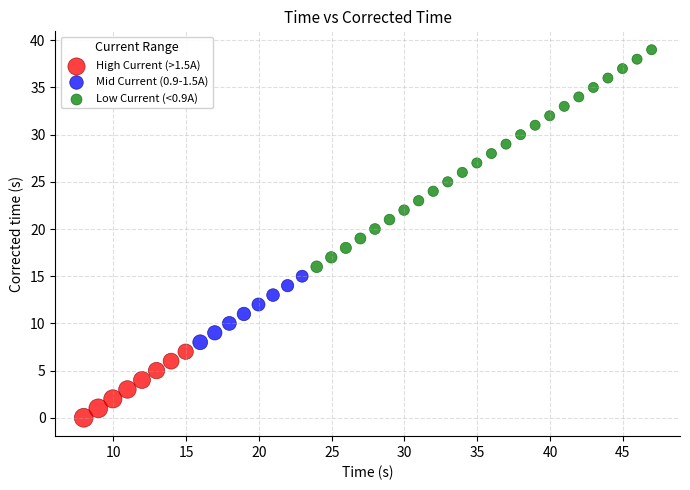

Which series reaches the minimum Y coordinate?

High Current (>1.5A)